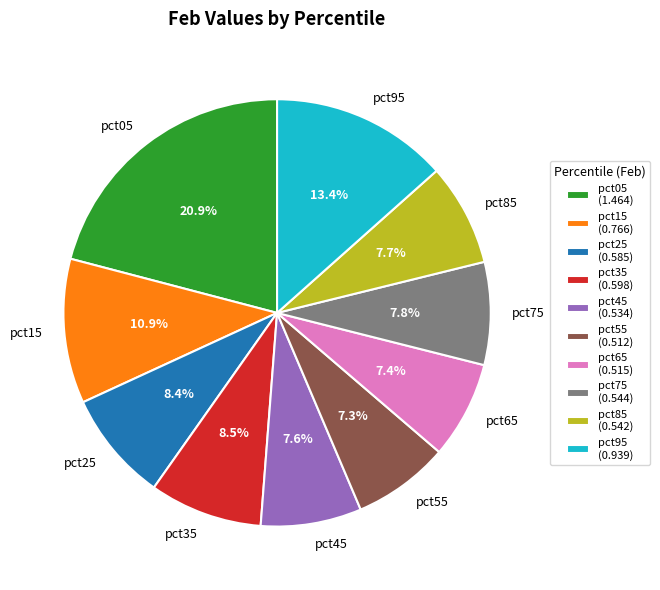

Does any single category account for the majority?

No